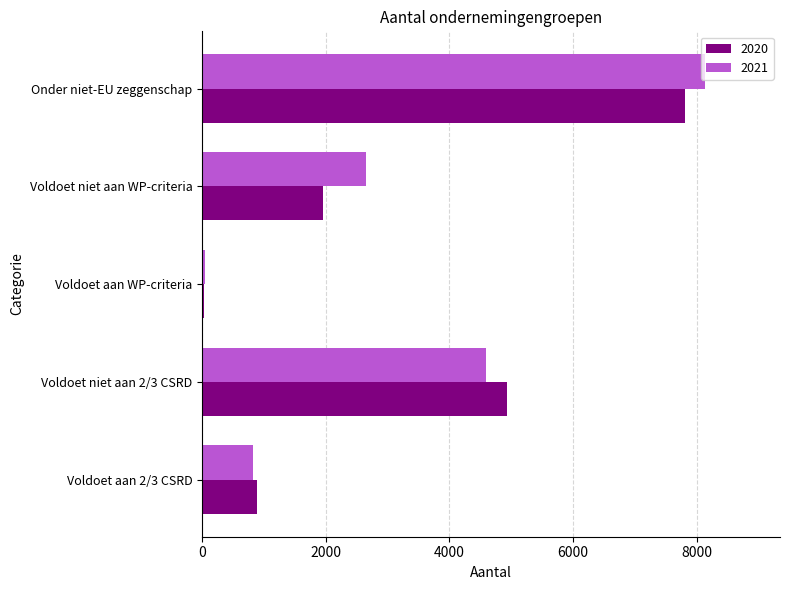

Count the number of categories in the chart.

5